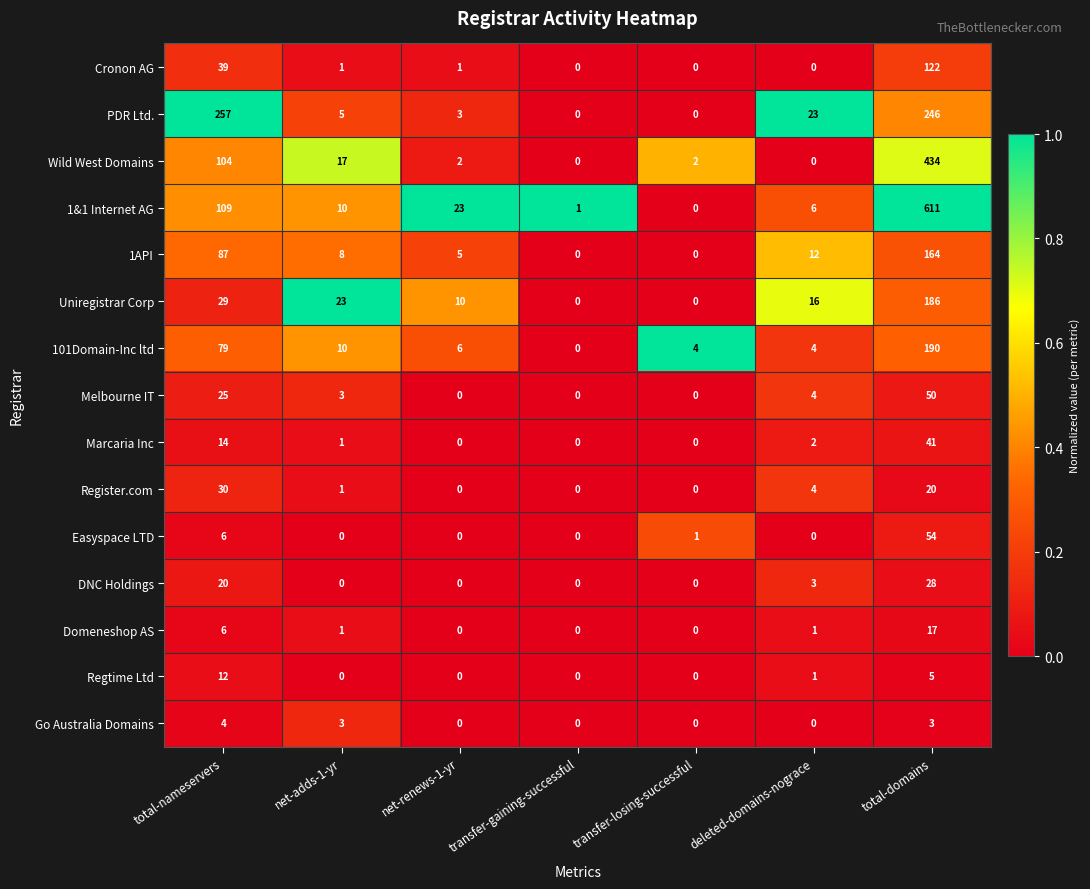

Which series changed the most between total-nameservers and transfer-gaining-successful?

PDR Ltd.